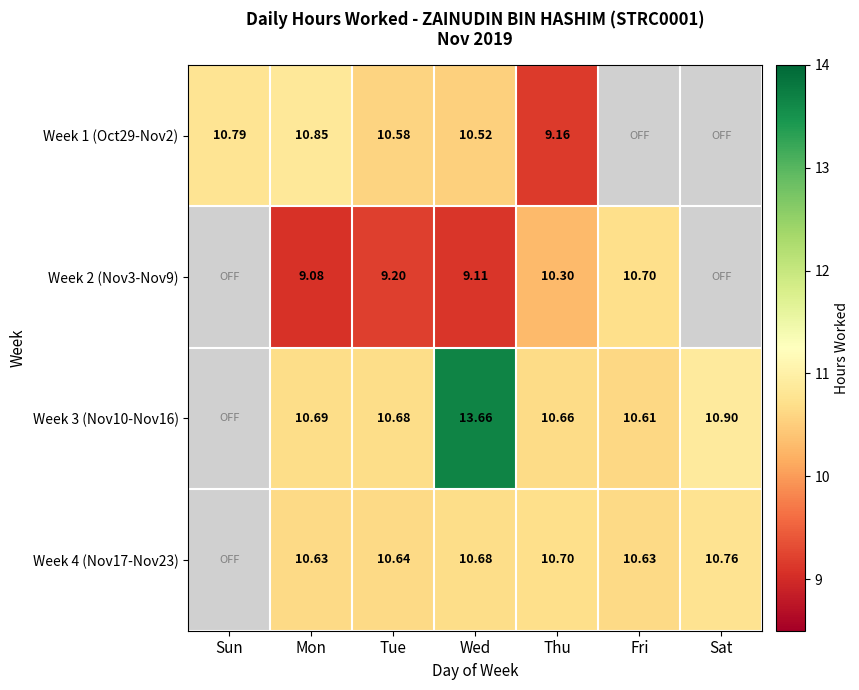

How many data points in Week 3 (Nov10-Nov16) are above 10?

6